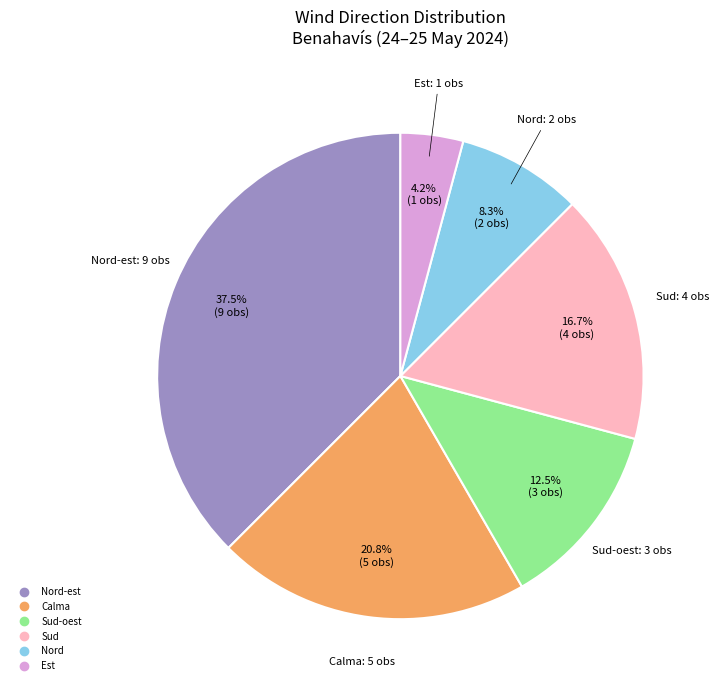

Does any single category account for the majority?

No